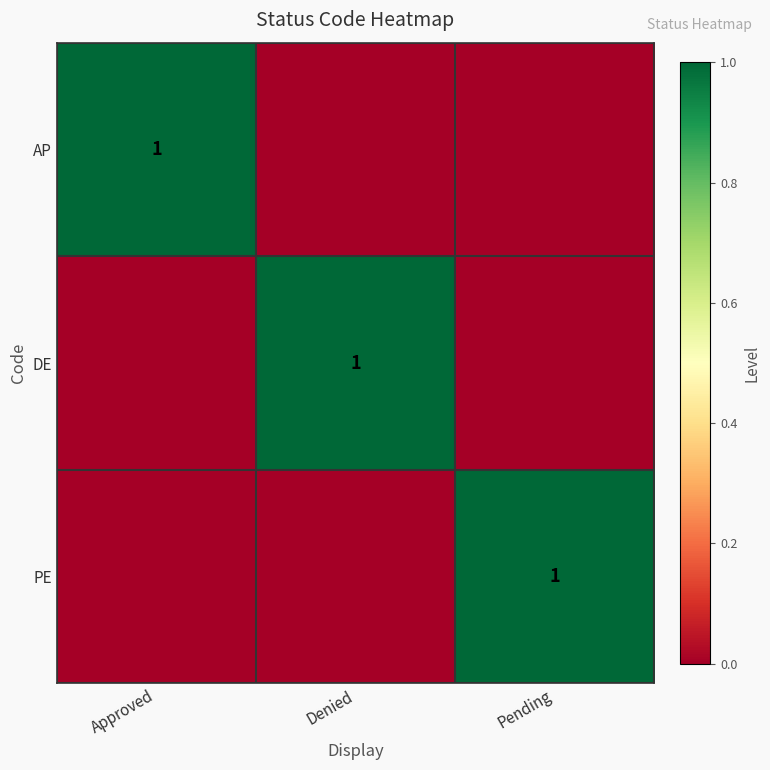

Is it true that PE equals 1 at Pending?

True